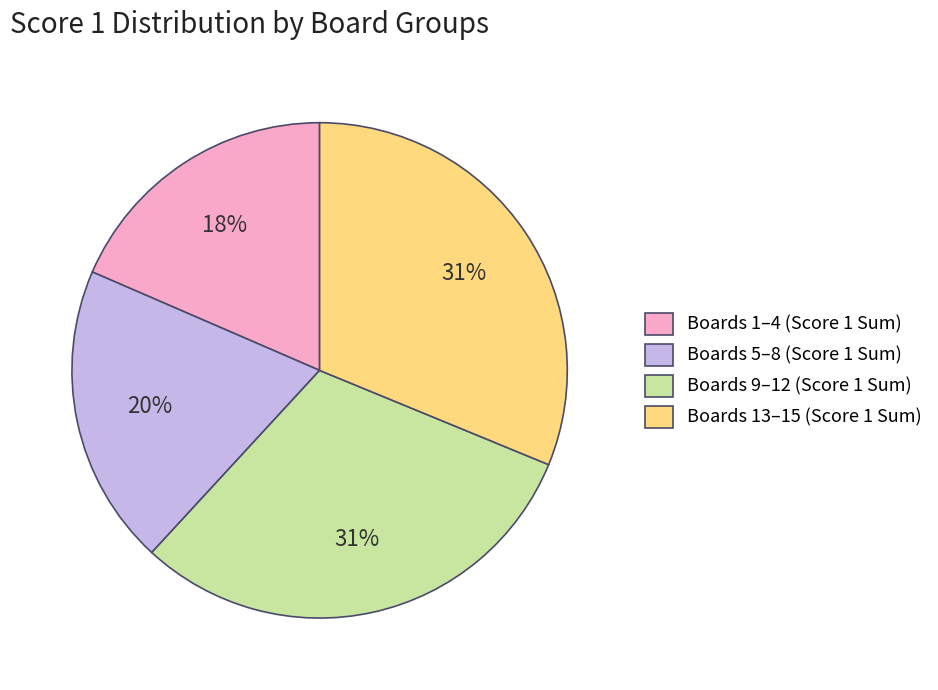

Combined, do Boards 13–15 (Score 1 Sum) and Boards 5–8 (Score 1 Sum) account for over 50%?

Yes